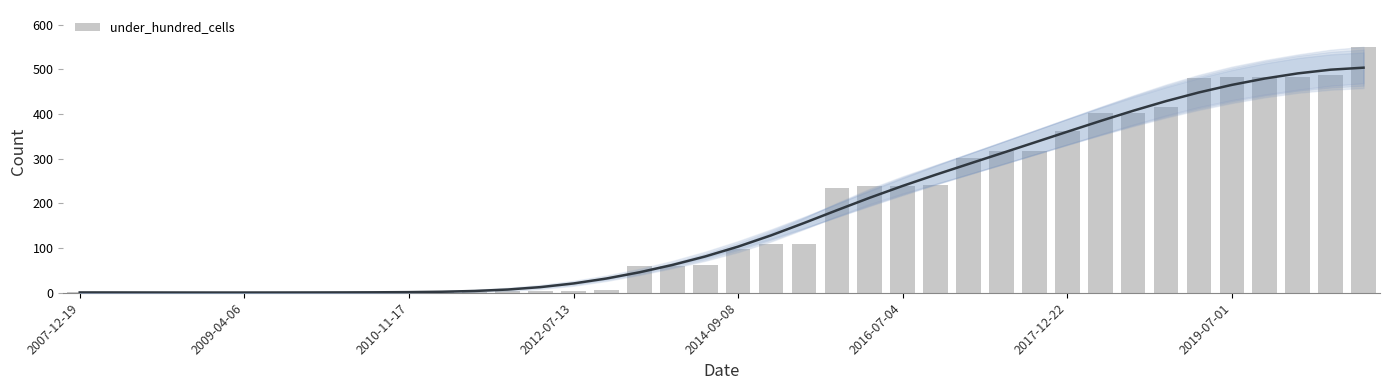

Read the value at 28.

317